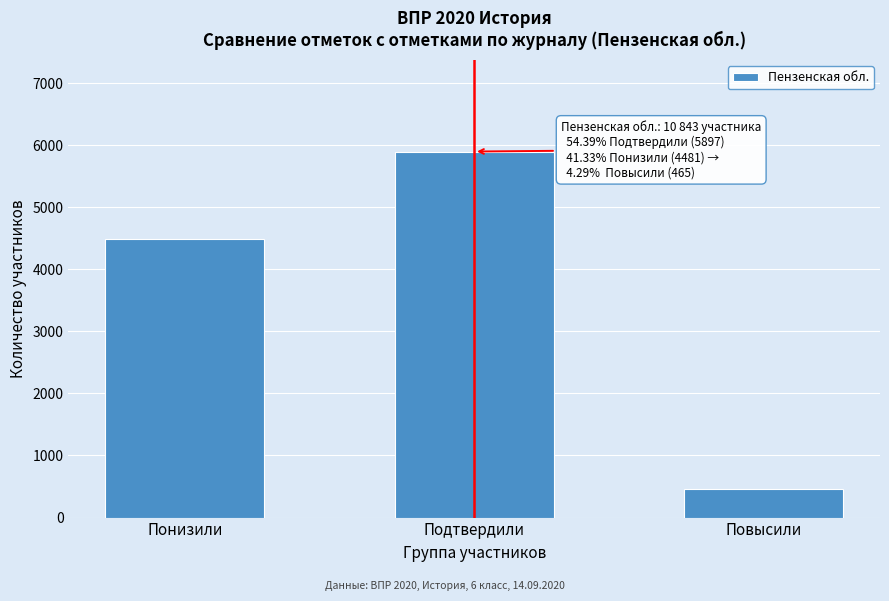

Reading left to right, list all the values displayed in this chart.

4481	5897	465